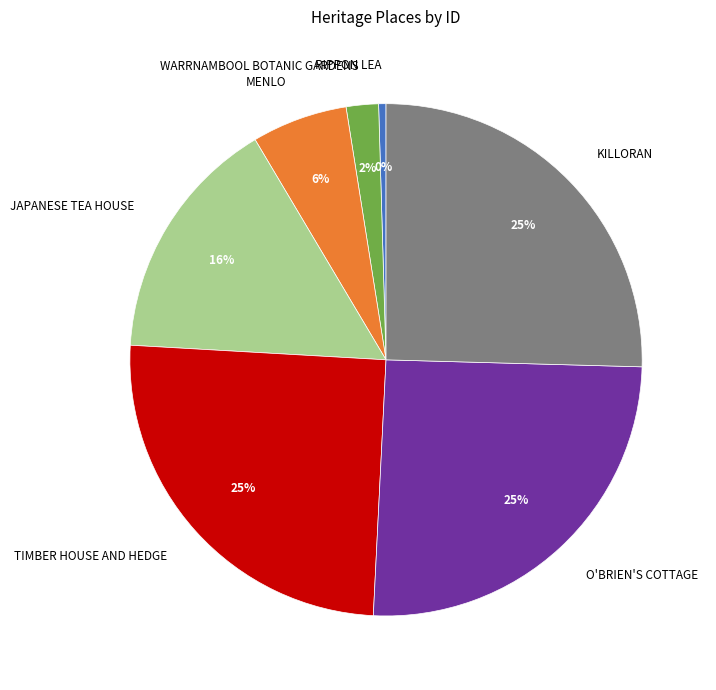

Is the sum of WARRNAMBOOL BOTANIC GARDENS and TIMBER HOUSE AND HEDGE greater than half?

No